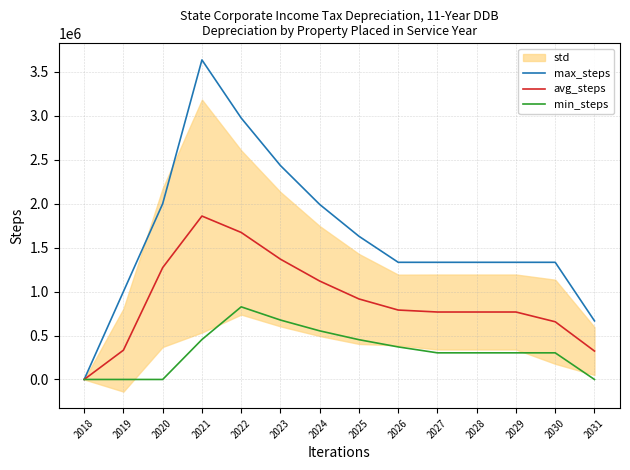

At which category does min_steps reach its first local peak?

2022